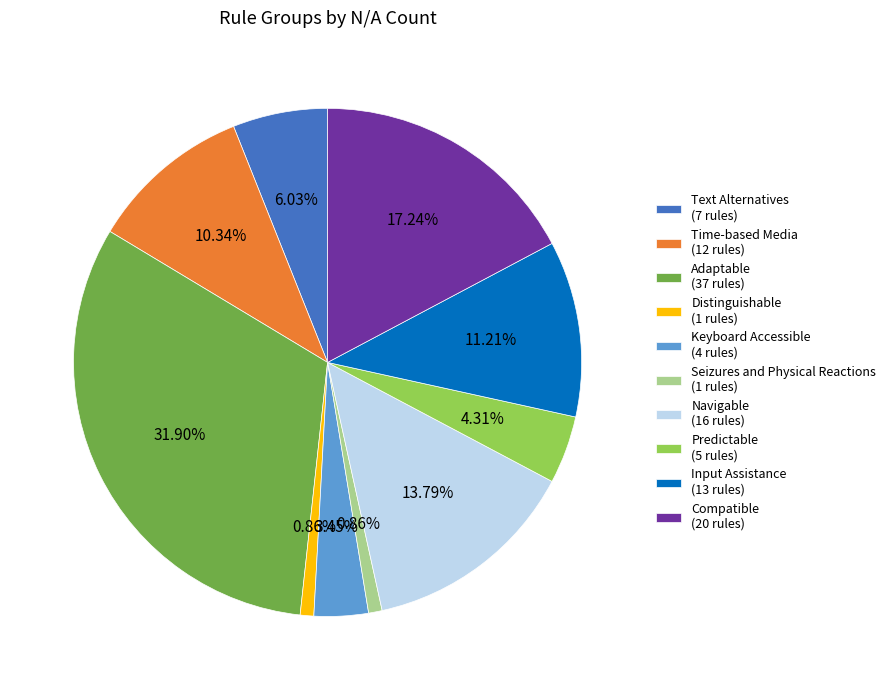

Between Seizures and Physical Reactions (1 rules) and Adaptable (37 rules), which is larger?

Adaptable (37 rules)